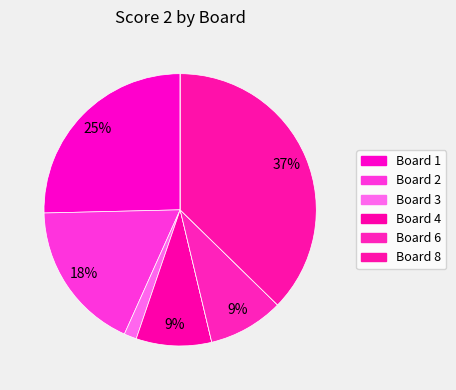

How many slices are in this pie chart?

9